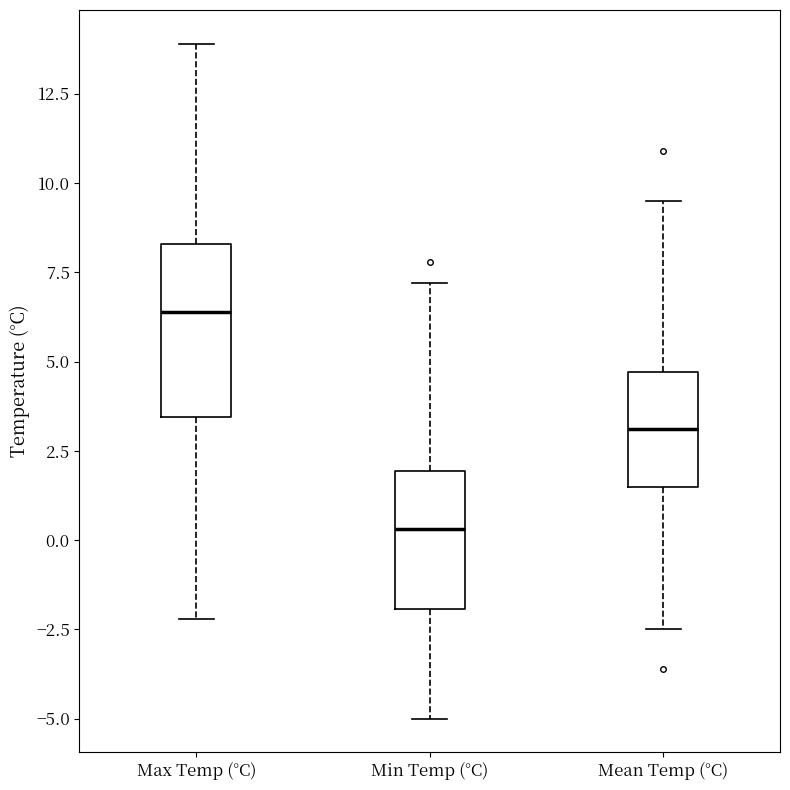

Reading left to right, read every box against the y-axis: the position of its median line, the range the box covers, and the ends of its whiskers. The values are not printed on the chart, so give them approximately, as read against the axis.

Max Temp (°C): median 6.5, box 3.5 to 8.5, whiskers -2.0 to 14.0
Min Temp (°C): median 0.5, box -2.0 to 2.0, whiskers -5.0 to 7.0
Mean Temp (°C): median 3.0, box 1.5 to 4.5, whiskers -2.5 to 9.5